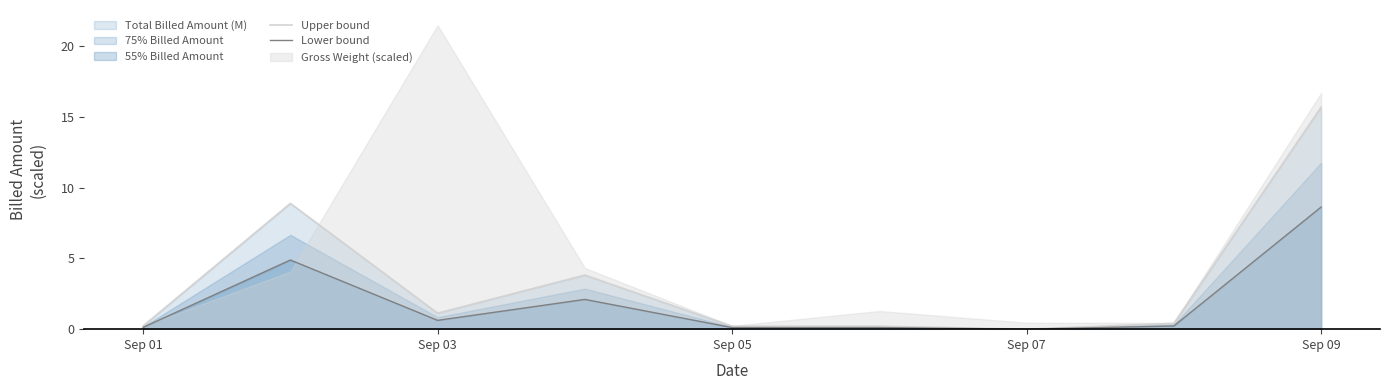

True or false: Upper bound and Lower bound cross at least once.

False